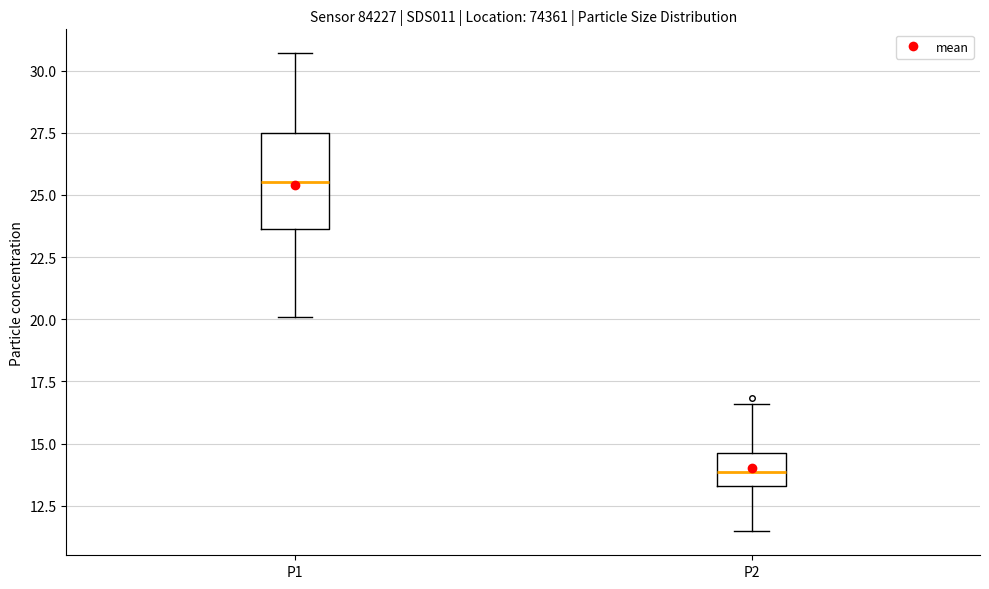

Which box has the lowest median line?

P2